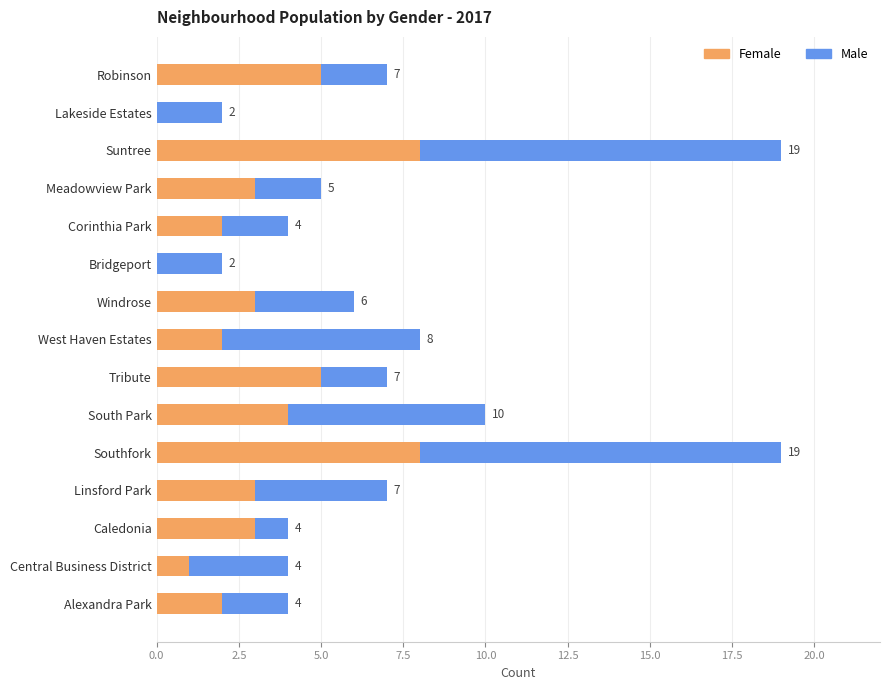

What is the sum of all Female values?

49